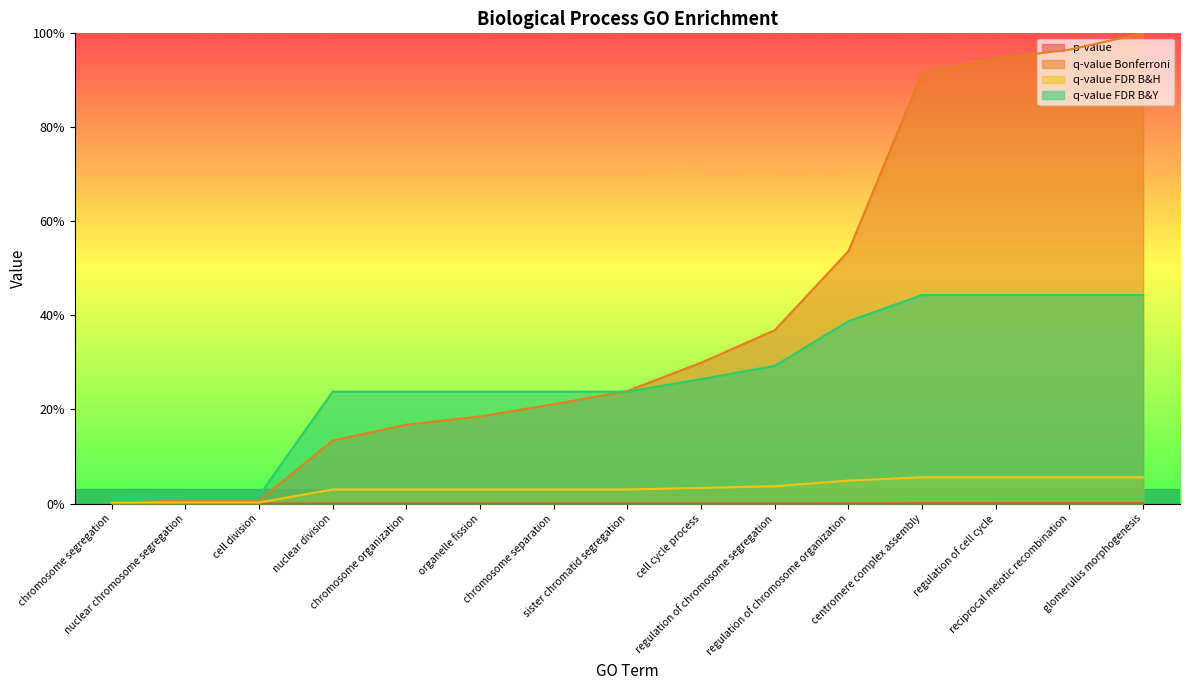

What are all the series names shown in the legend?

p-value, q-value Bonferroni, q-value FDR B&H, q-value FDR B&Y